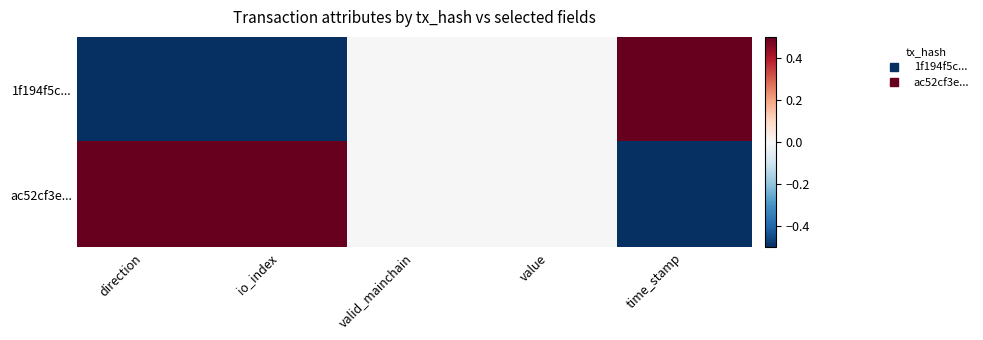

At which category does the chart reach its minimum across all series?

direction